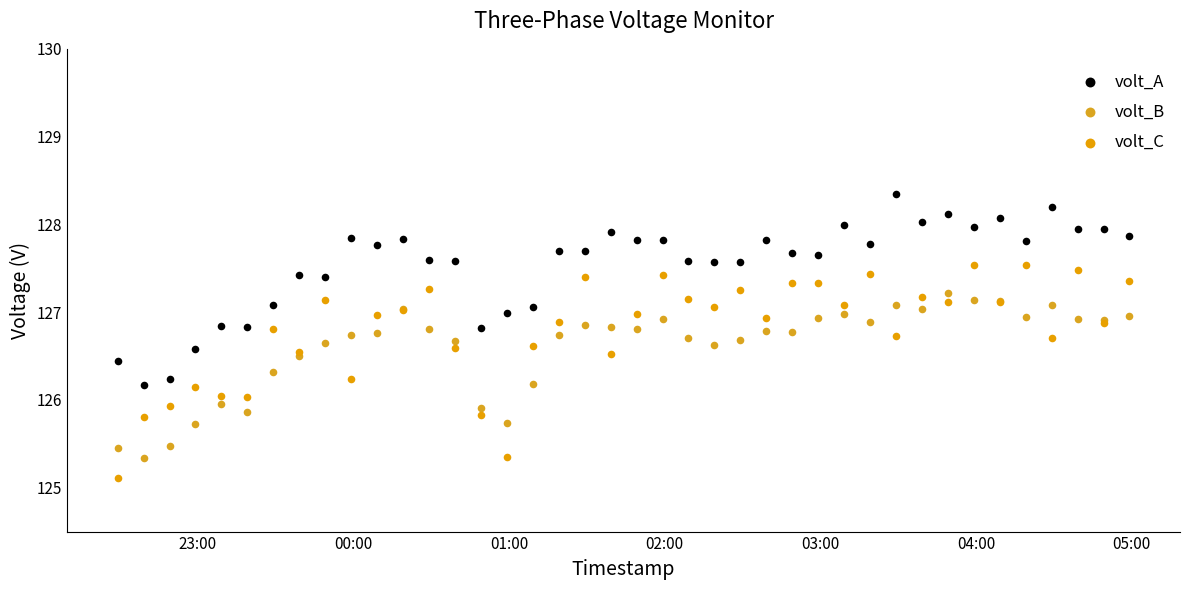

What are all the series names shown in the legend?

volt_A, volt_B, volt_C